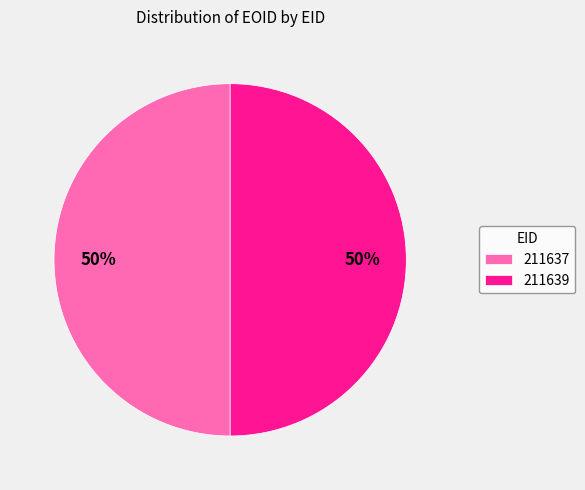

To the nearest percent, what percentage of the pie is 211637?

50%